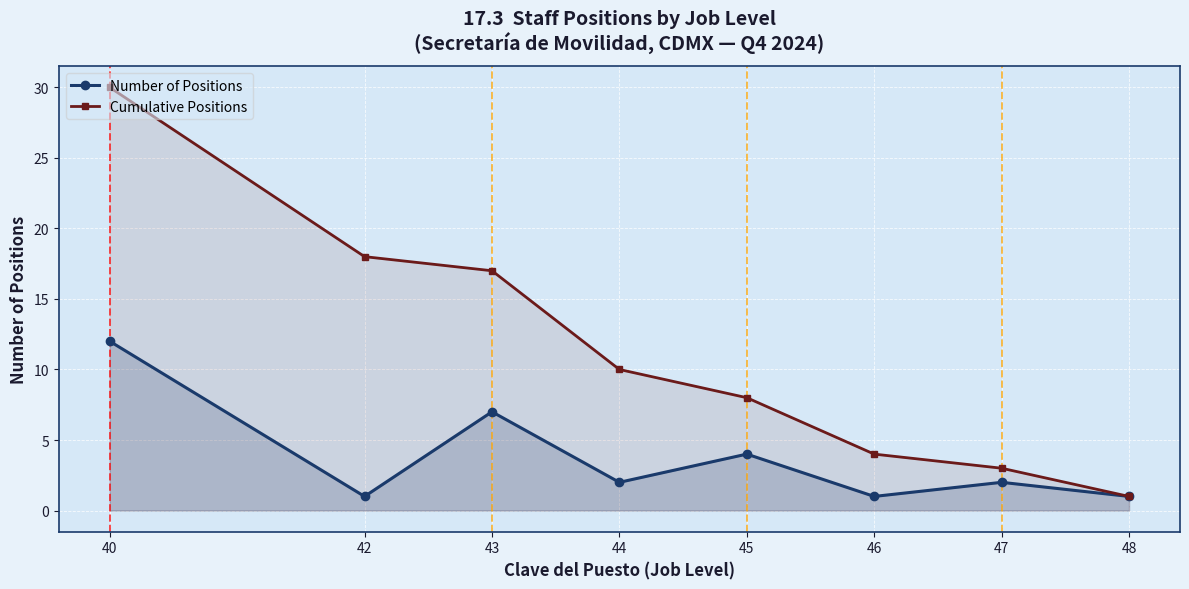

What is the value of the Number of Positions point at the 1st from the left?

12